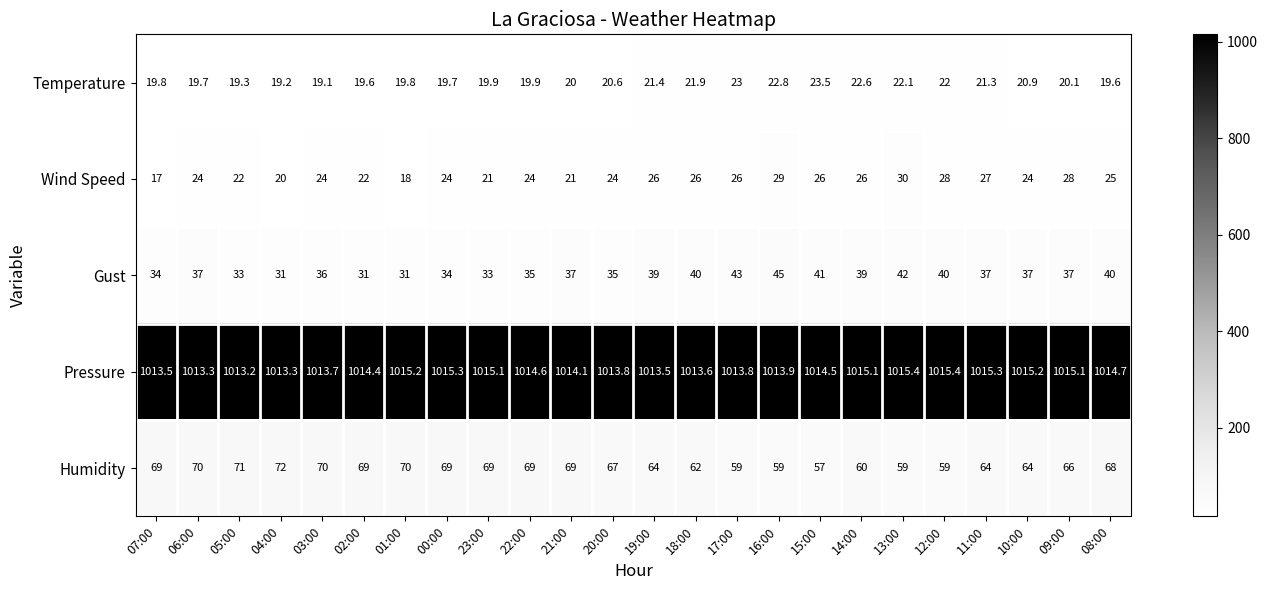

What is the difference between the maximum and second lowest values in the Wind Speed series?

12.0